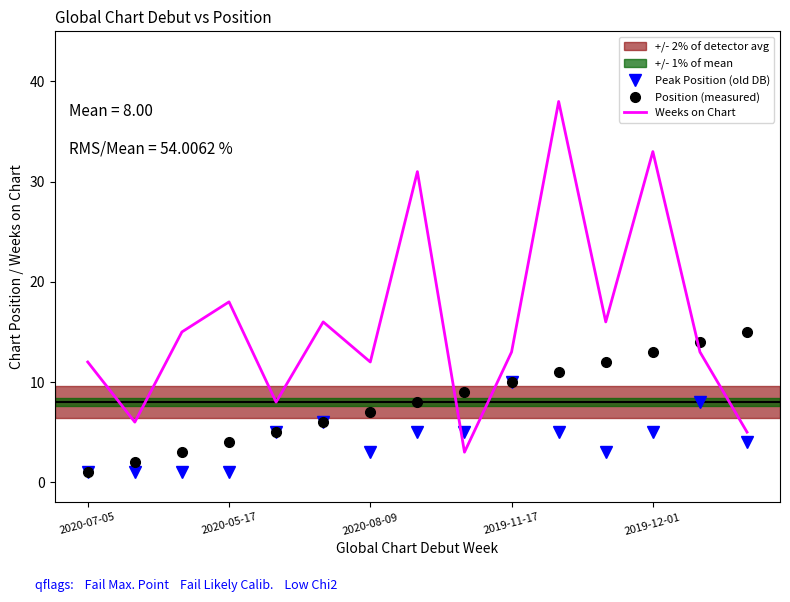

List the series in order of their overall mean, lowest first.

Peak Position (old DB), Position (measured), Weeks on Chart